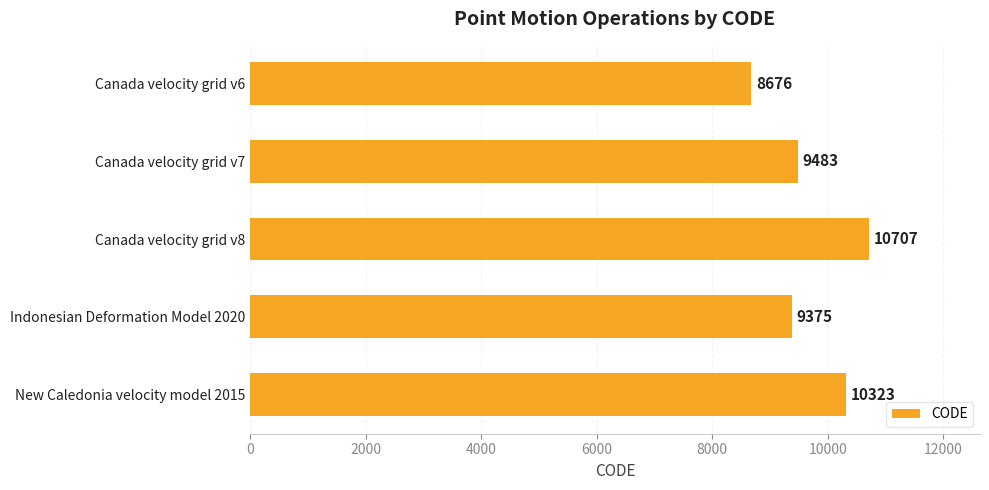

At which category does the chart reach its peak across all series?

Canada velocity grid v8